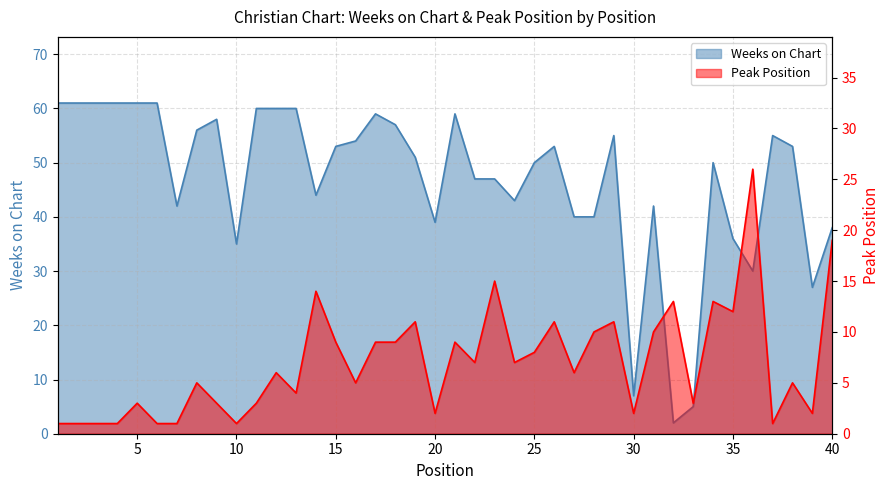

What is the spread (max minus min) of values at 28?

30